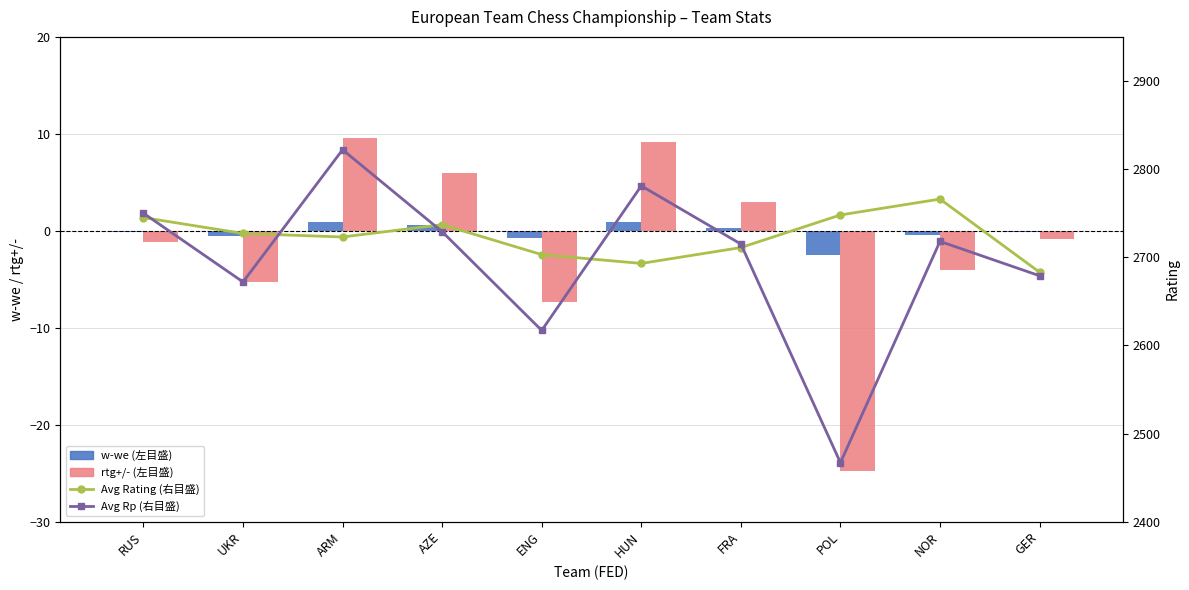

What is the average value of the Avg Rating (右目盛) series?

2723.6